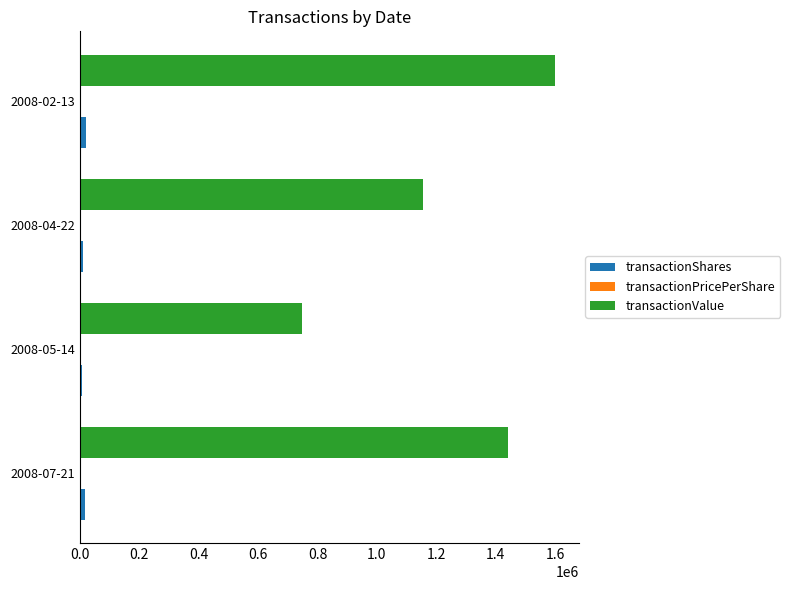

Which series has the largest total across all categories?

transactionValue